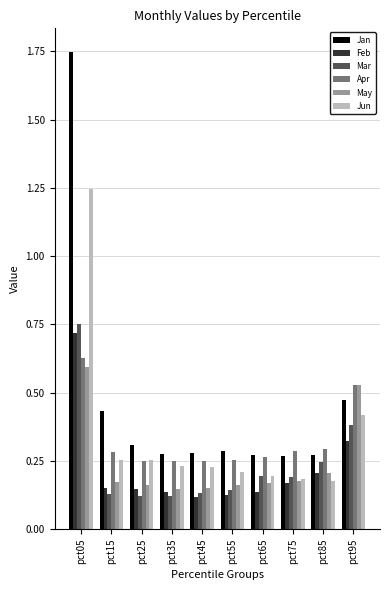

Is it true that Jun equals 0.2 at pct45?

True